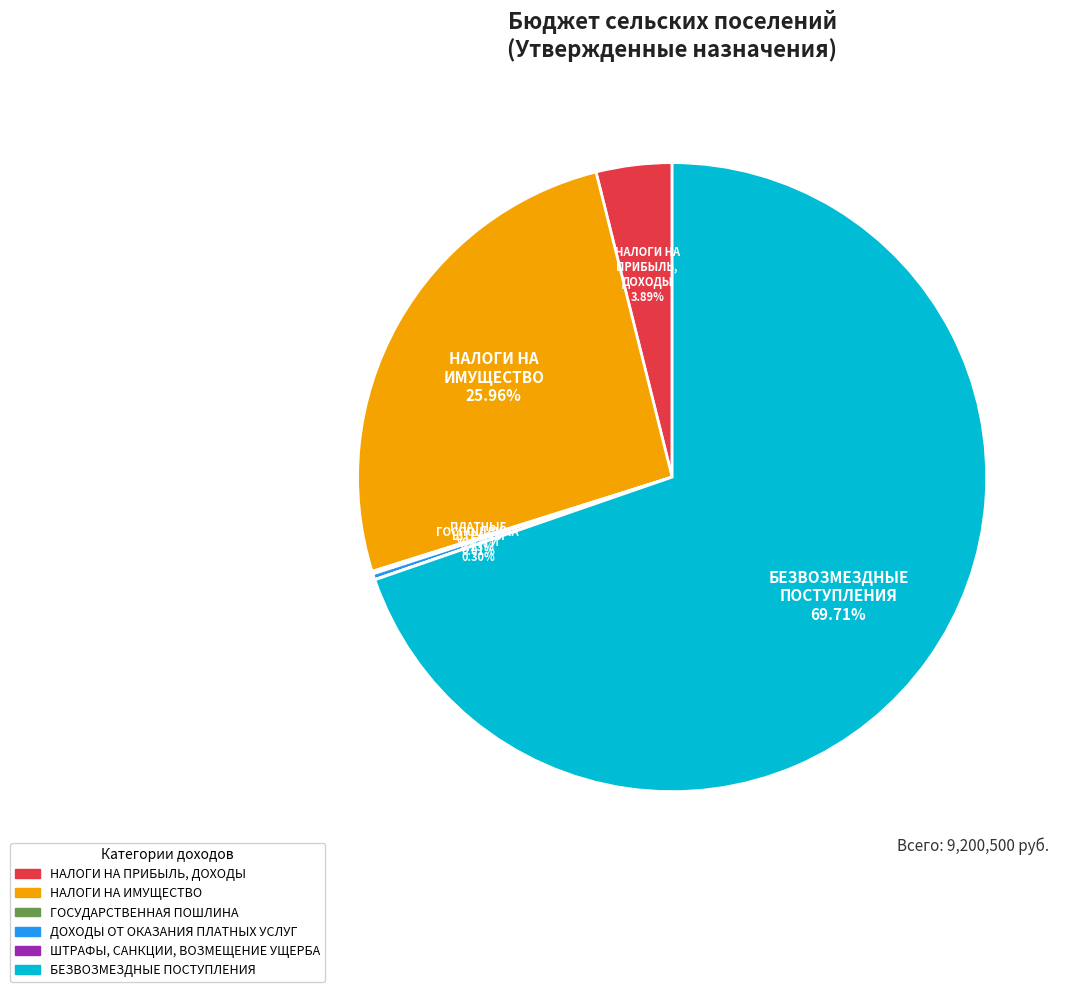

What is the largest slice in the pie chart?

БЕЗВОЗМЕЗДНЫЕ ПОСТУПЛЕНИЯ